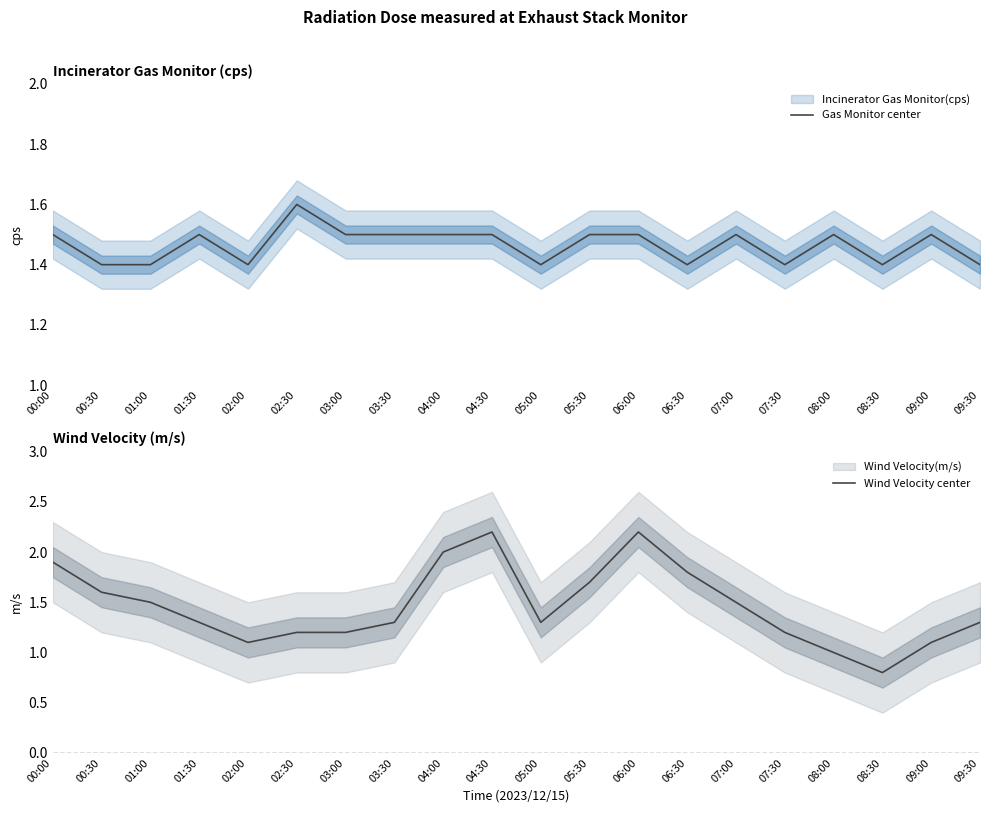

The value of Gas Monitor center at 02:30 is 1.6. True or false?

True